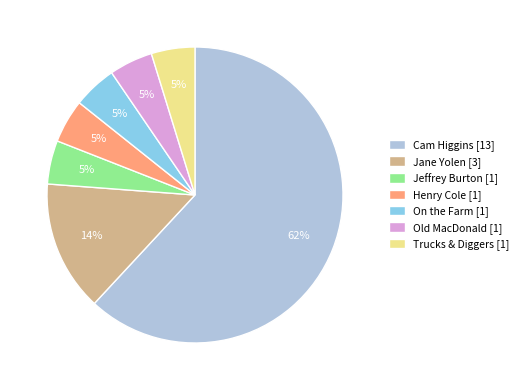

To the nearest percent, what portion does Henry Cole [1] represent?

5%